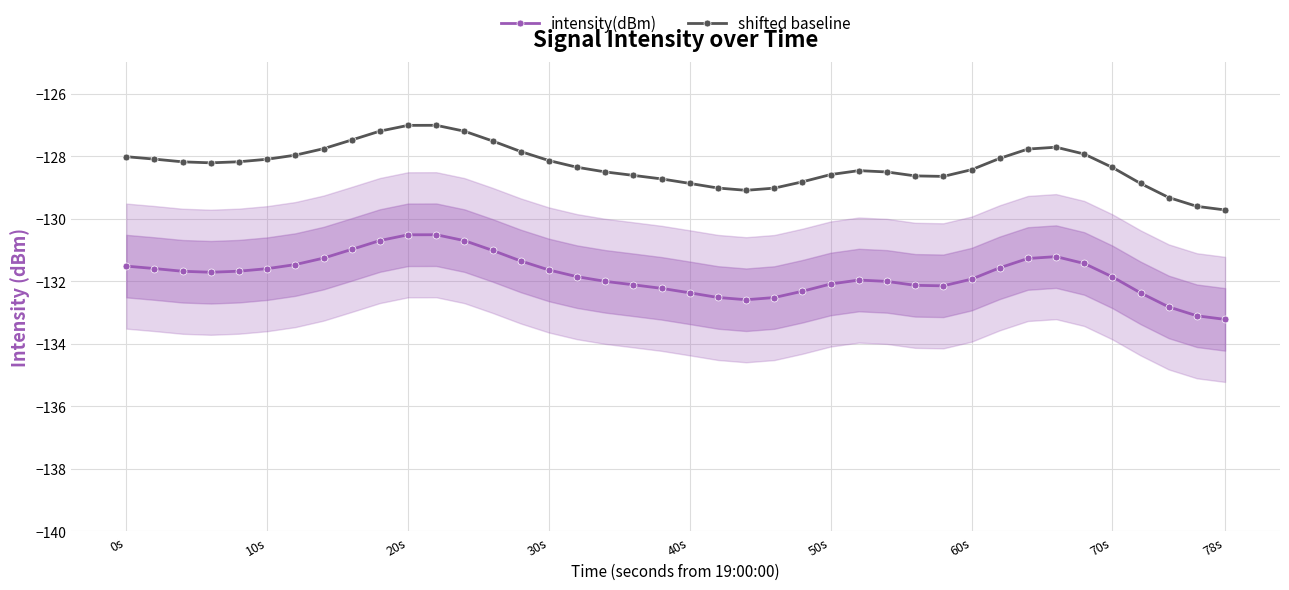

True or false: intensity(dBm) has a value of -32.0 at 30s.

False